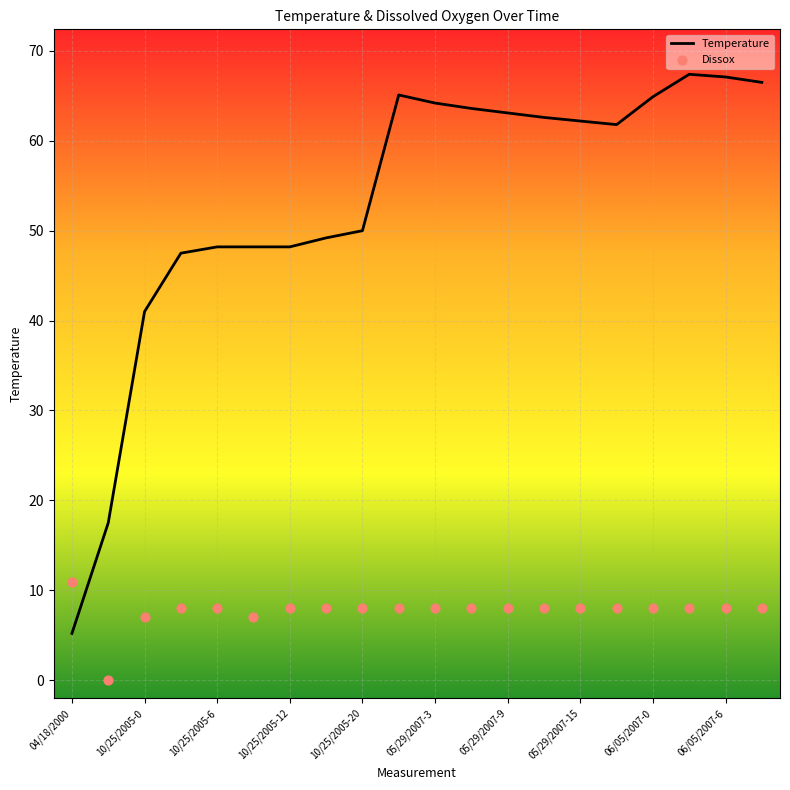

Which series reaches the maximum Y coordinate?

Temperature